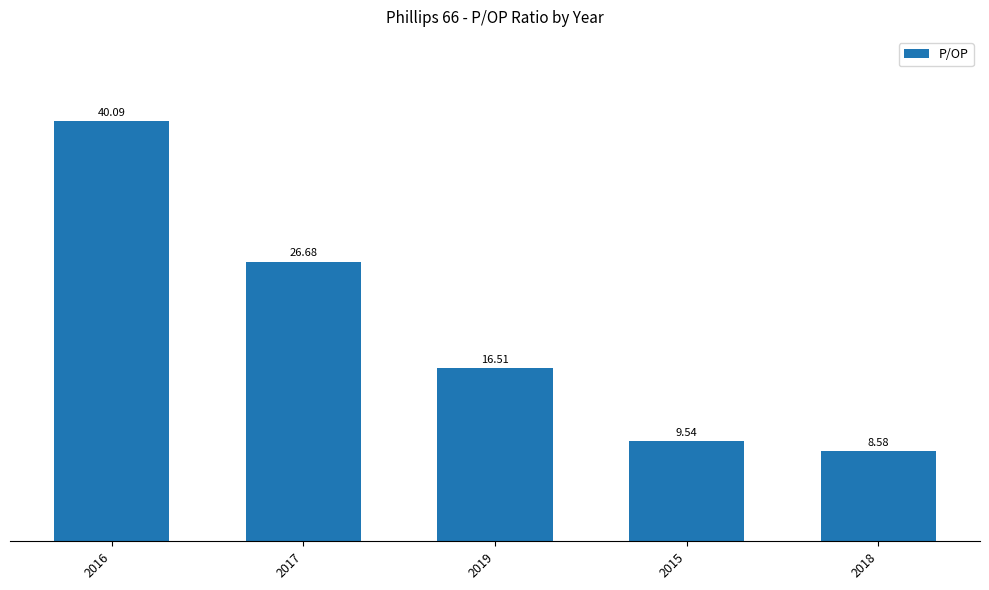

What value does the data have at 2018?

8.6